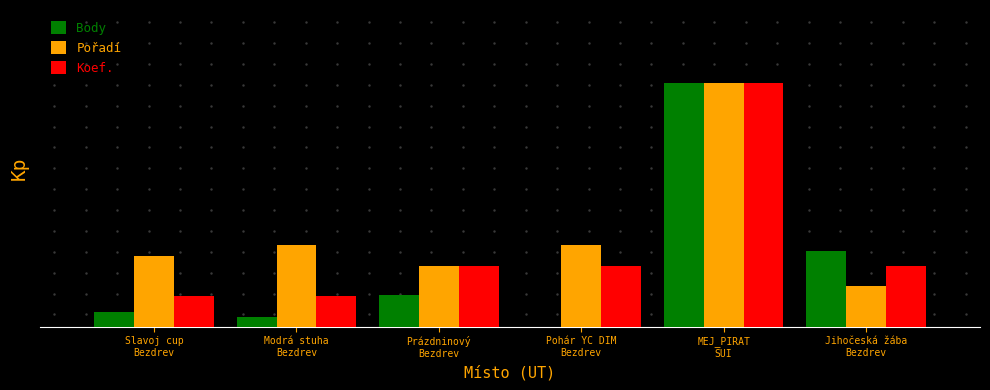

What is the average value of the Body series?

0.3